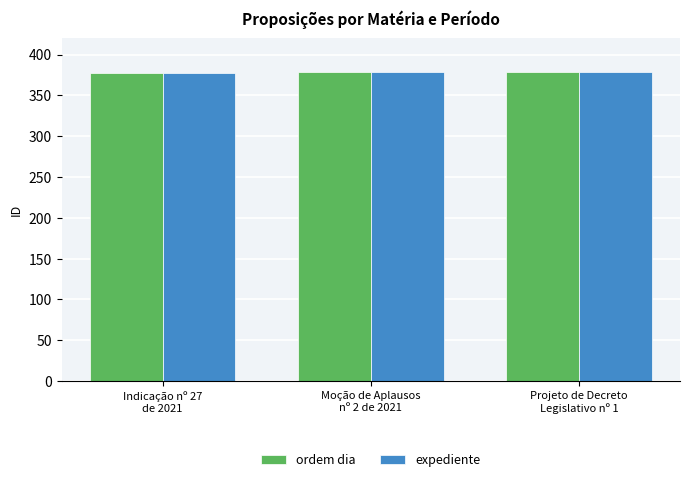

What position from the left is Moção de Aplausos
nº 2 de 2021?

2